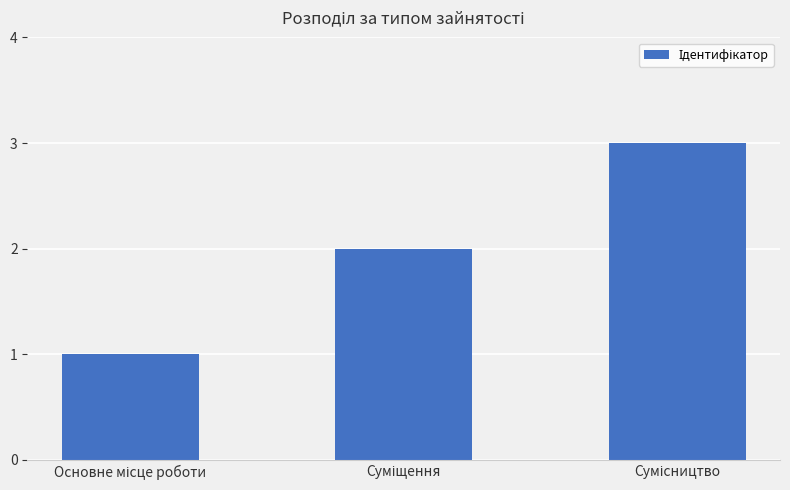

What is the greatest value displayed?

3